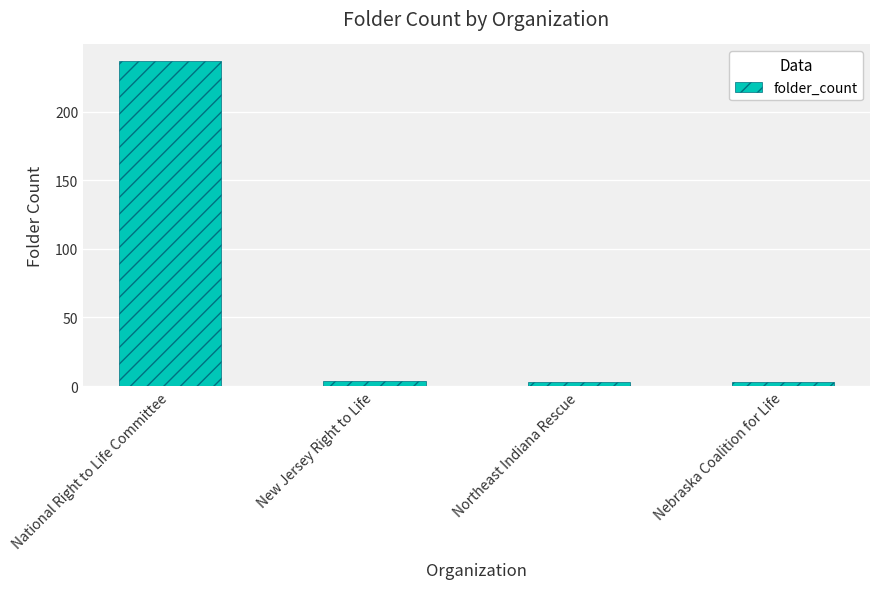

How many bars are there in total?

4